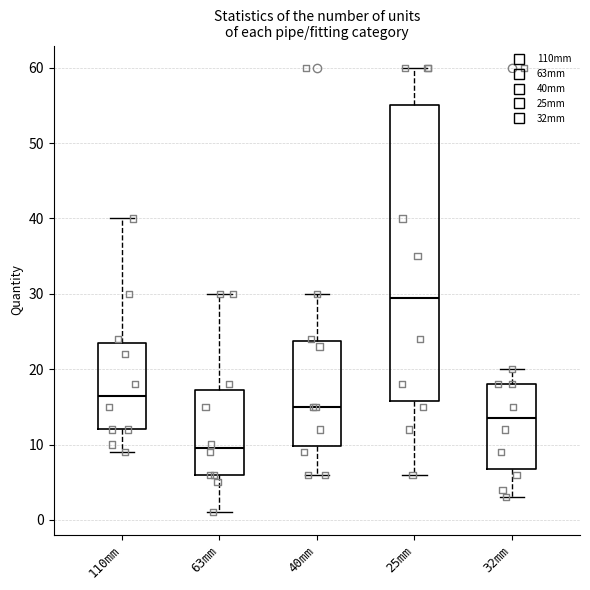

Which box is the tallest, from its lower edge to its upper edge?

25mm